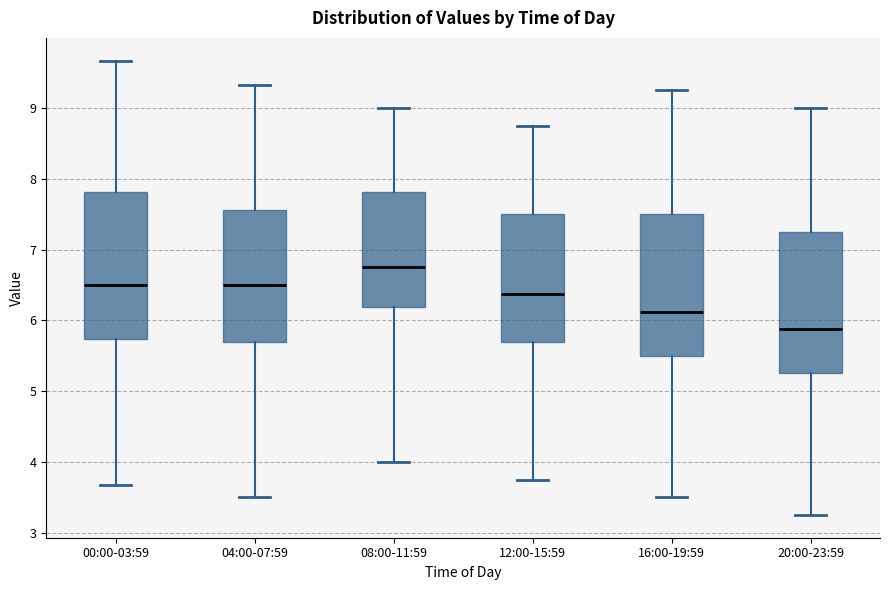

Which box has the lowest median line?

20:00-23:59